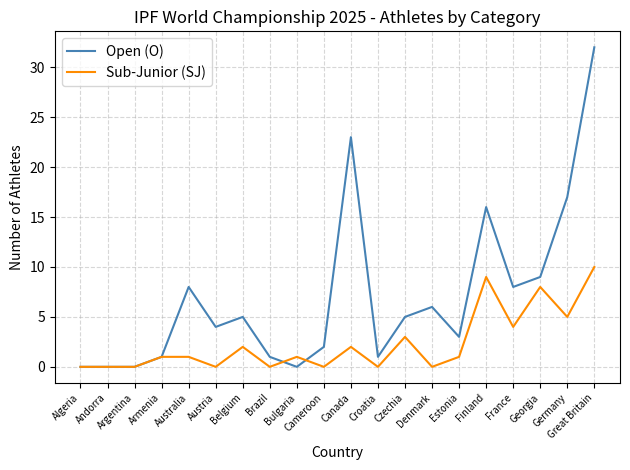

Reading left to right, what are all the values shown in this chart?

Open (O): Algeria=0	Andorra=0	Argentina=0	Armenia=1	Australia=8	Austria=4	Belgium=5	Brazil=1	Bulgaria=0	Cameroon=2	Canada=23	Croatia=1	Czechia=5	Denmark=6	Estonia=3	Finland=16	France=8	Georgia=9	Germany=17	Great Britain=32
Sub-Junior (SJ): Algeria=0	Andorra=0	Argentina=0	Armenia=1	Australia=1	Austria=0	Belgium=2	Brazil=0	Bulgaria=1	Cameroon=0	Canada=2	Croatia=0	Czechia=3	Denmark=0	Estonia=1	Finland=9	France=4	Georgia=8	Germany=5	Great Britain=10